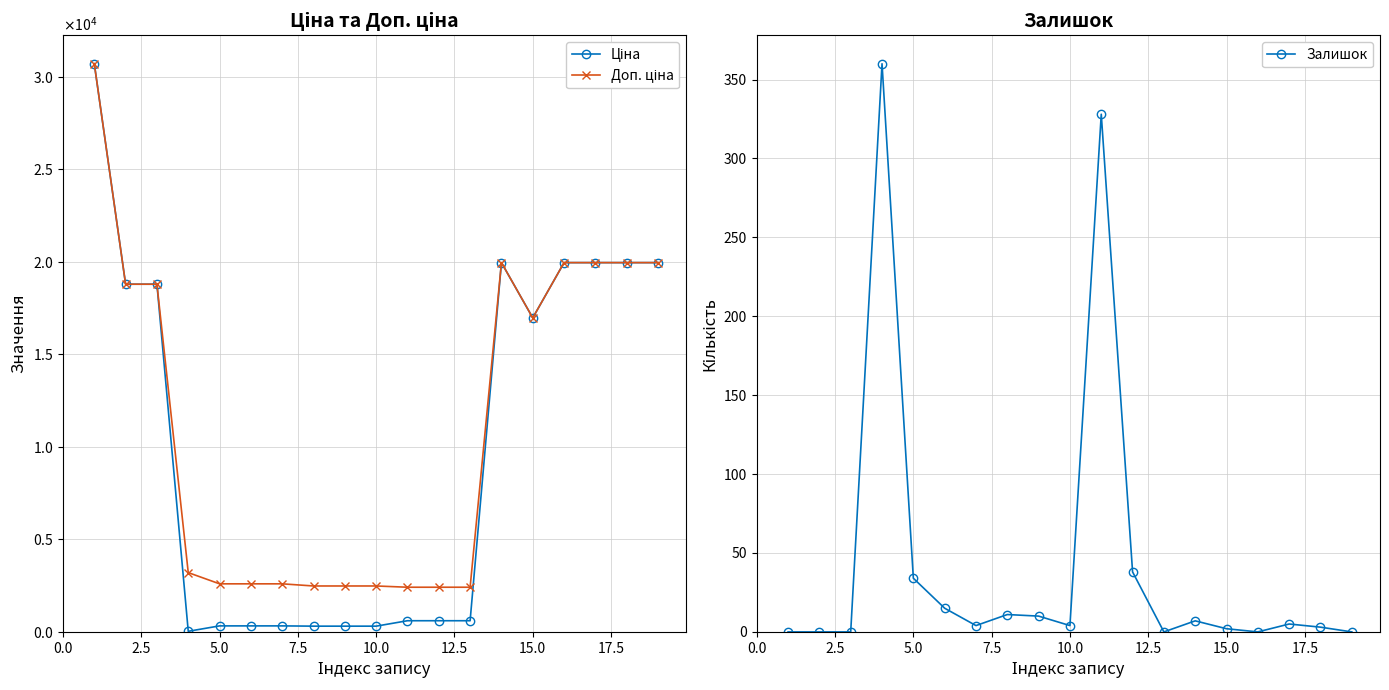

How many categories are shown in the chart?

19